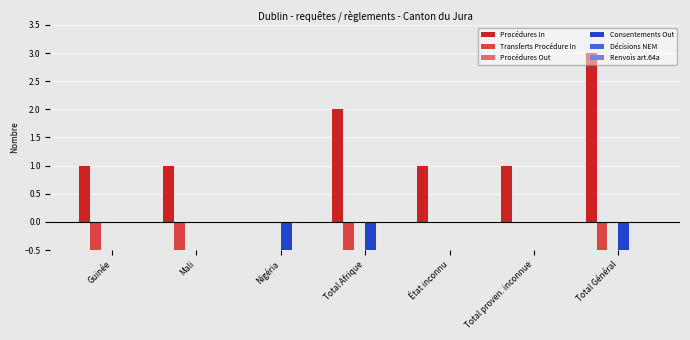

What are all the series names shown in the legend?

Procédures In, Transferts Procédure In, Procédures Out, Consentements Out, Décisions NEM, Renvois art.64a